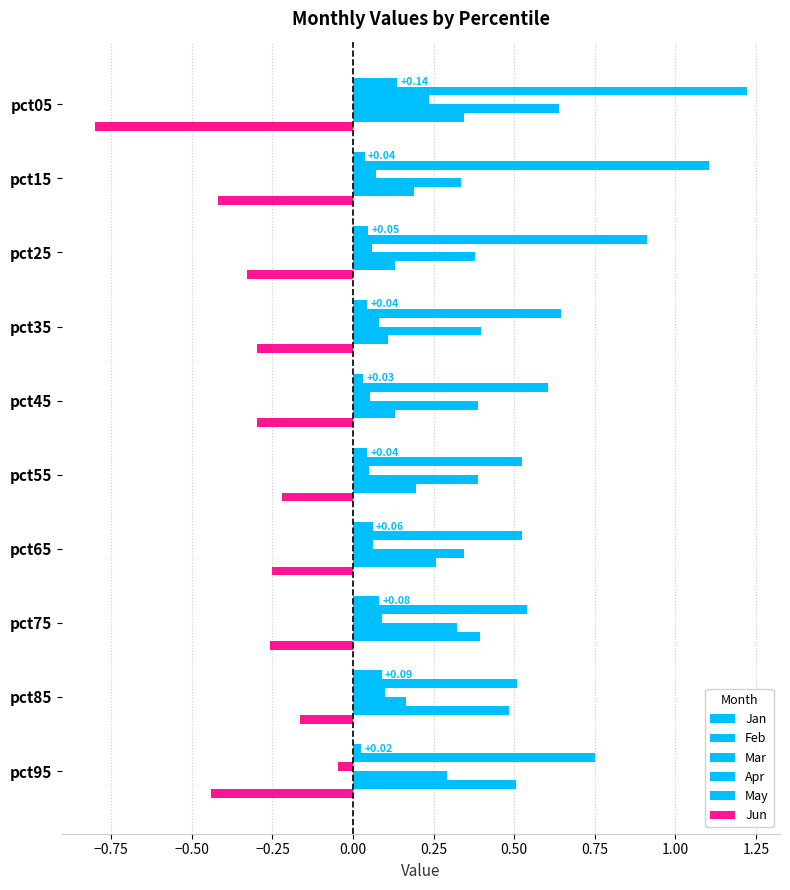

Count the number of categories in the chart.

10